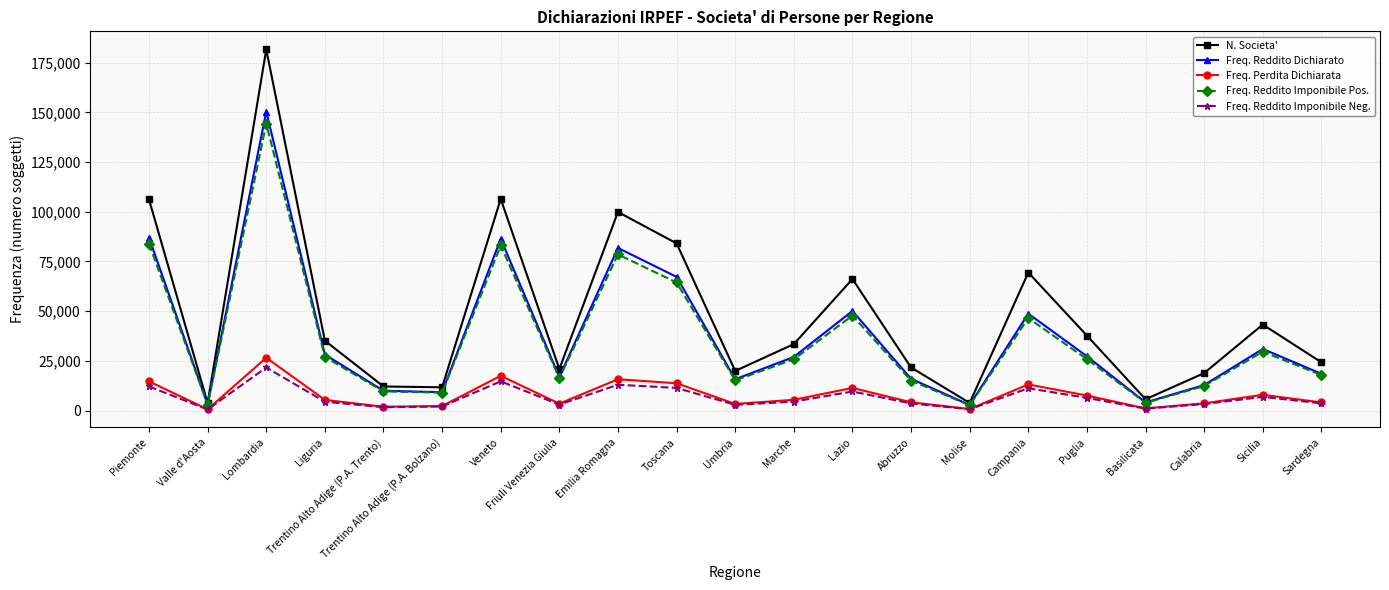

Which series has the widest spread of values?

N. Societa'